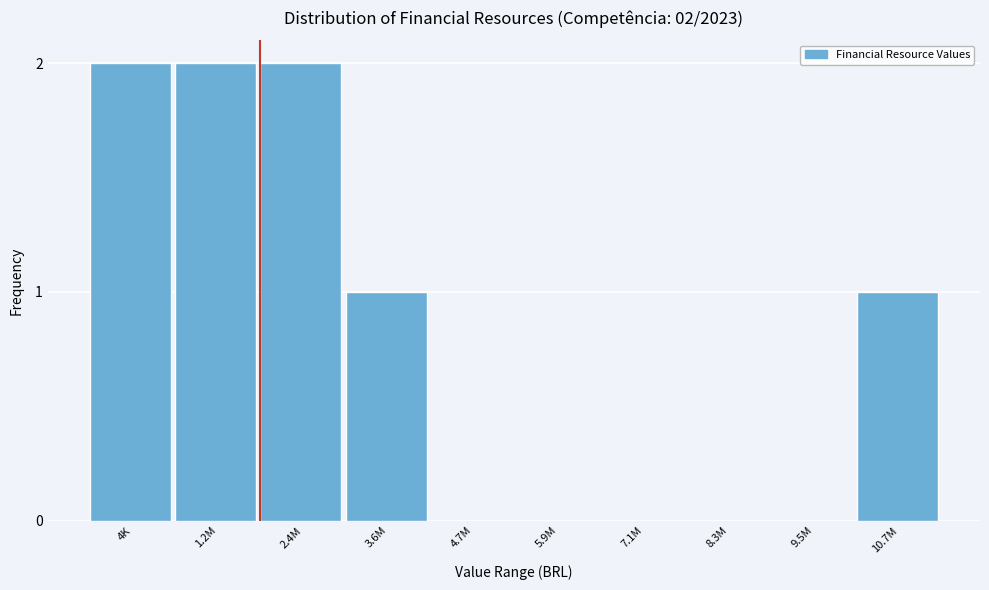

Reading left to right, extract all data points from this chart.

4K=2	1.2M=2	2.4M=2	3.6M=1	4.7M=0	5.9M=0	7.1M=0	8.3M=0	9.5M=0	10.7M=1